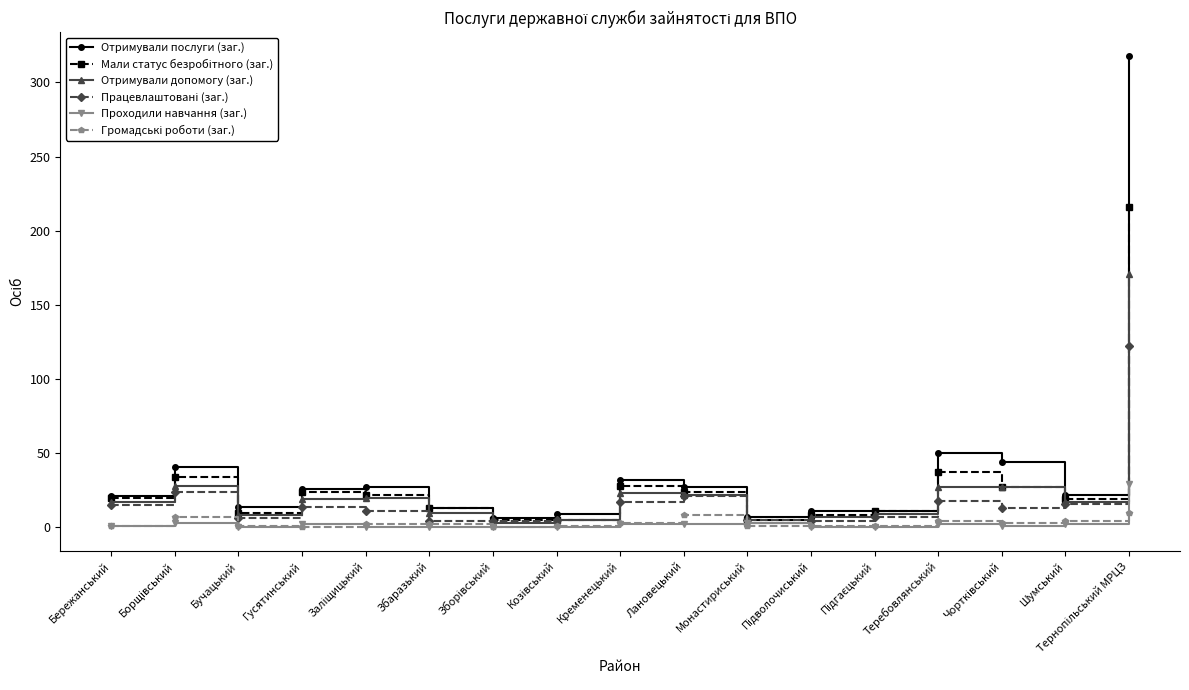

How many series are shown in this chart?

6